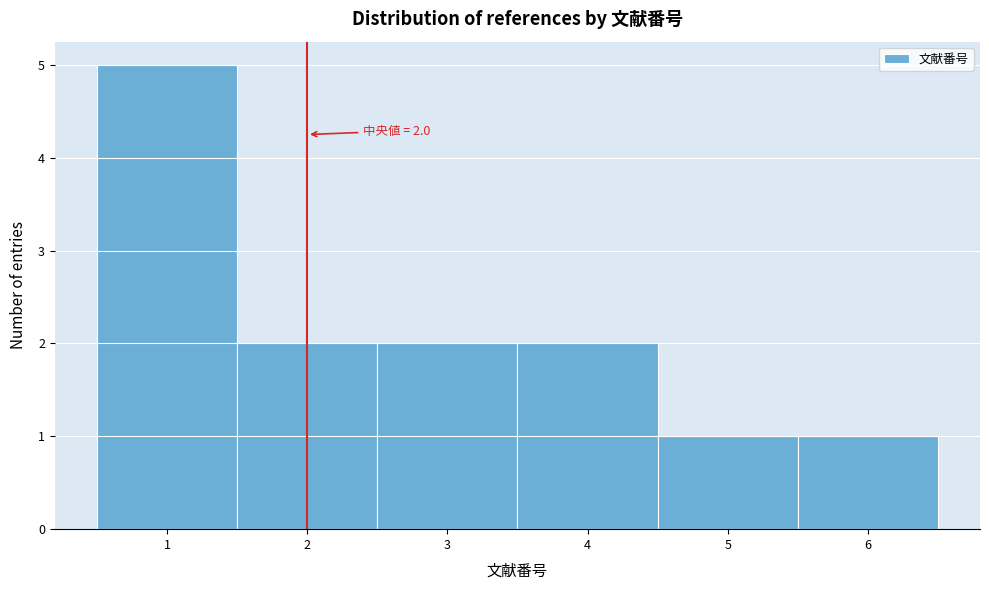

Over which range of the x-axis is the bar tallest?

0.5 to 1.5